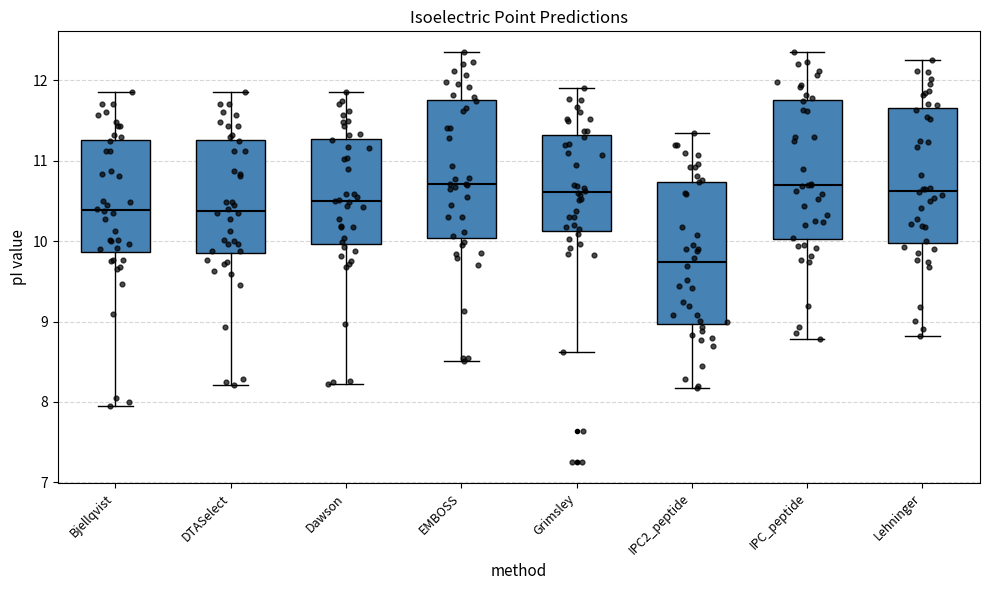

Reading left to right, read every box against the y-axis: the position of its median line, the range the box covers, and the ends of its whiskers. The values are not printed on the chart, so give them approximately, as read against the axis.

Bjellqvist: median 10.4, box 9.9 to 11.3, whiskers 8.0 to 11.9
DTASelect: median 10.4, box 9.9 to 11.3, whiskers 8.2 to 11.9
Dawson: median 10.5, box 10.0 to 11.3, whiskers 8.2 to 11.9
EMBOSS: median 10.7, box 10.0 to 11.8, whiskers 8.5 to 12.4
Grimsley: median 10.6, box 10.1 to 11.3, whiskers 8.6 to 11.9
IPC2_peptide: median 9.7, box 9.0 to 10.7, whiskers 8.2 to 11.3
IPC_peptide: median 10.7, box 10.0 to 11.8, whiskers 8.8 to 12.4
Lehninger: median 10.6, box 10.0 to 11.7, whiskers 8.8 to 12.3